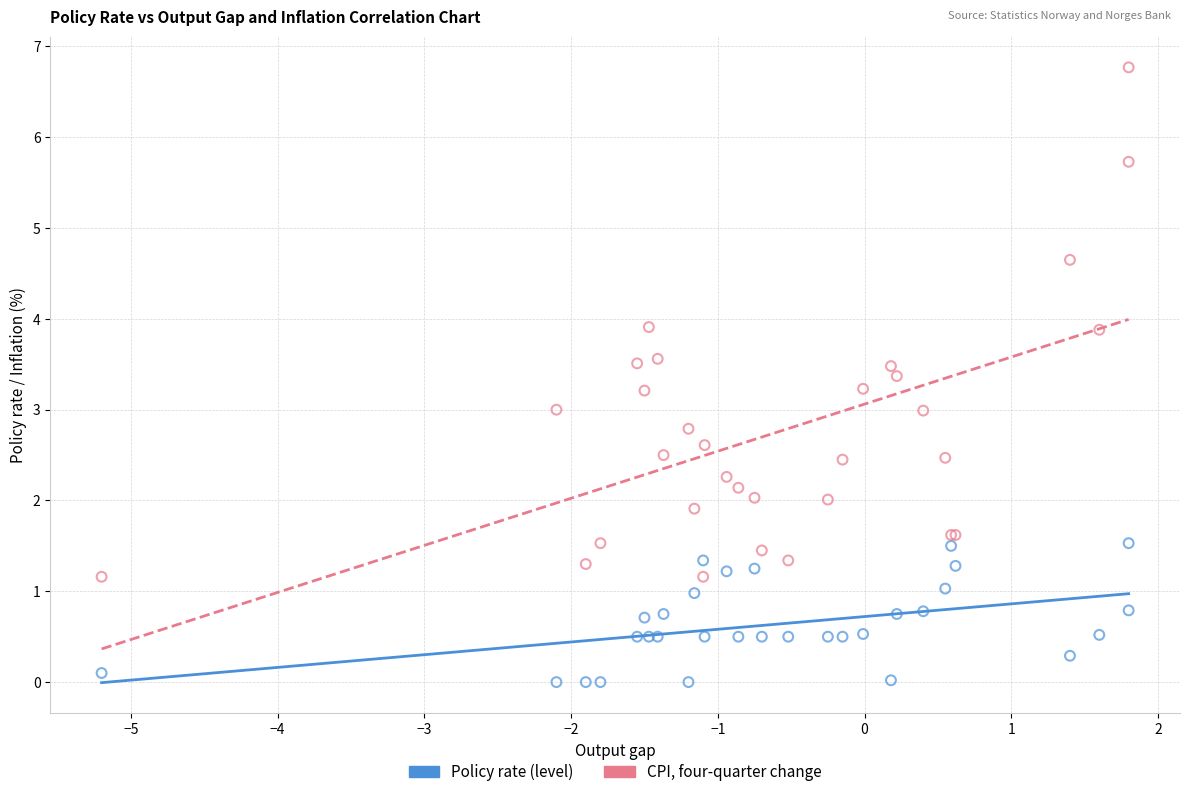

Which series has the widest spread of Y values?

CPI, four-quarter change